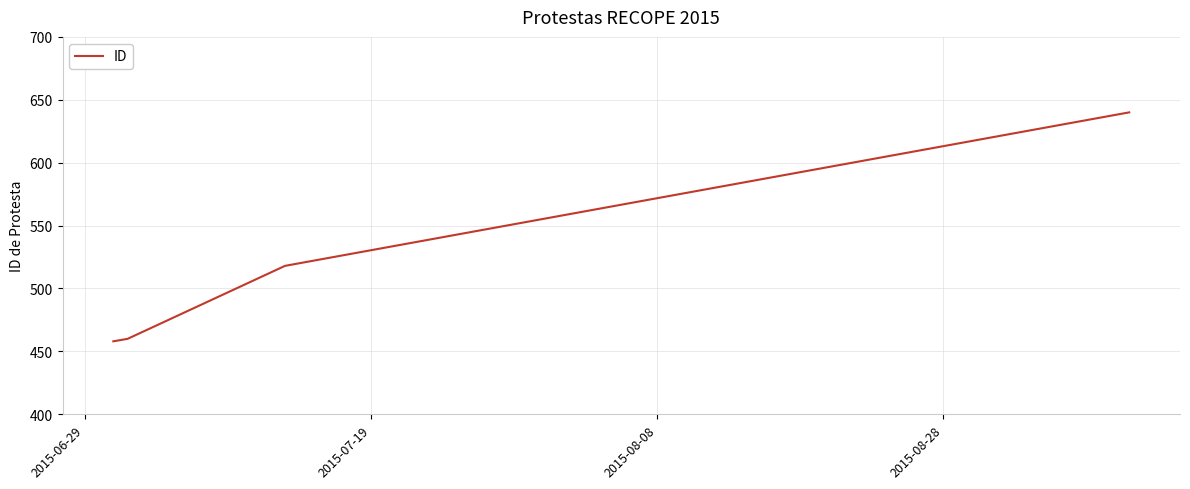

What is the difference between the maximum and minimum values?

182